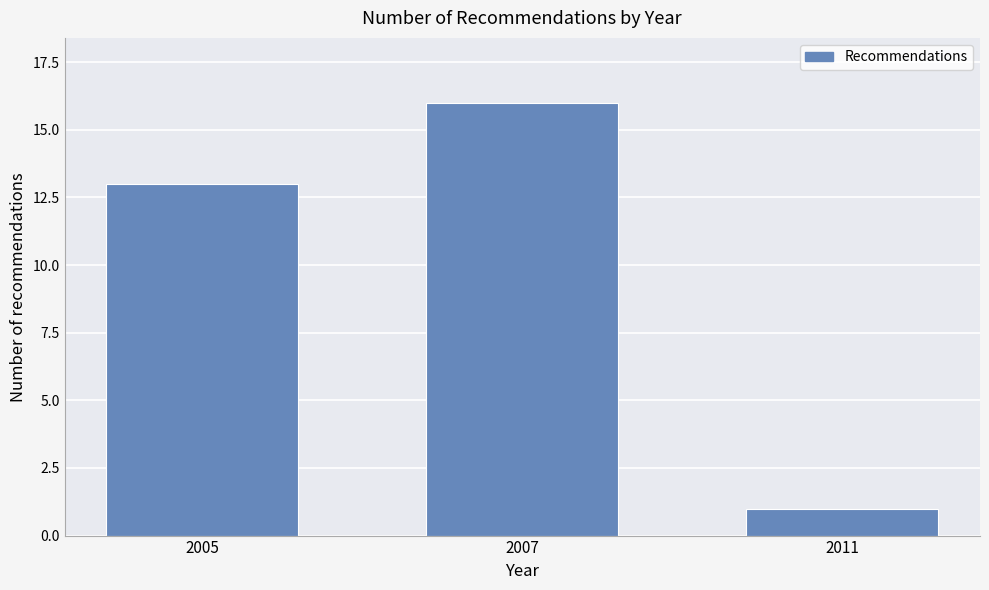

Reading left to right, list all the values displayed in this chart.

2005=13	2007=16	2011=1